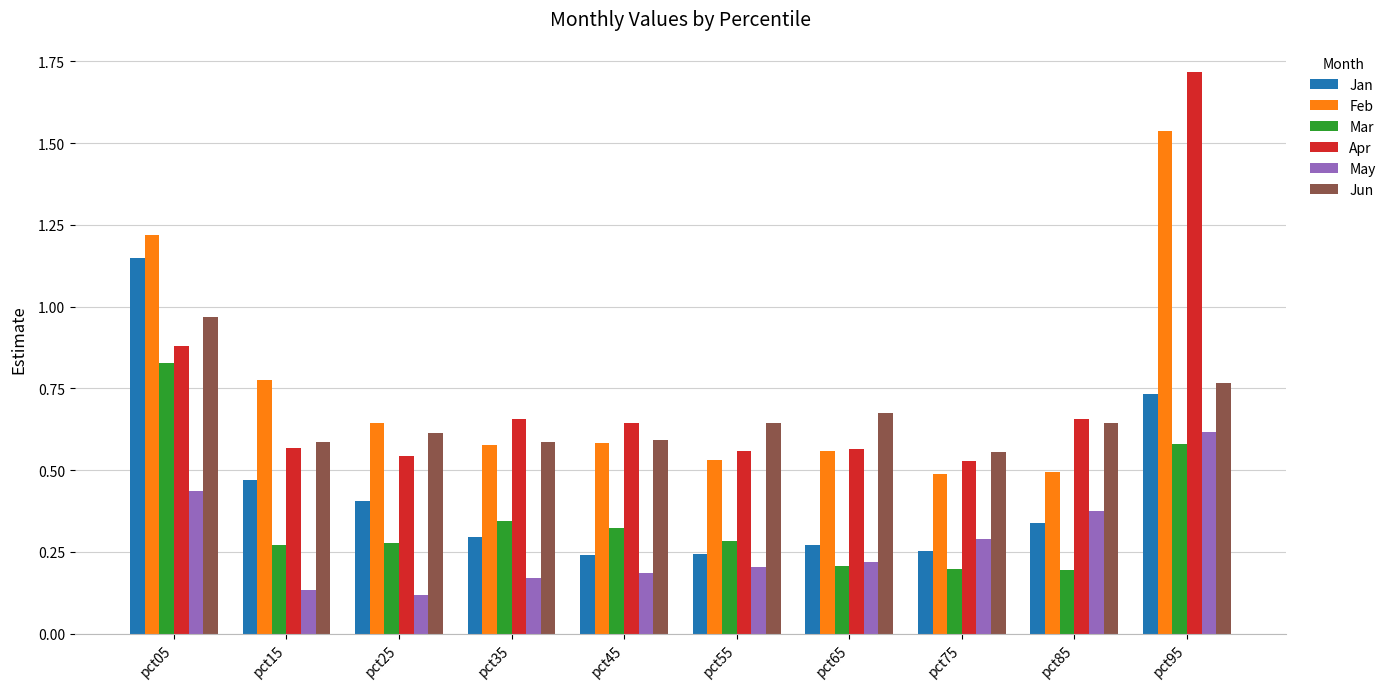

Which series has the largest range (max minus min)?

Apr